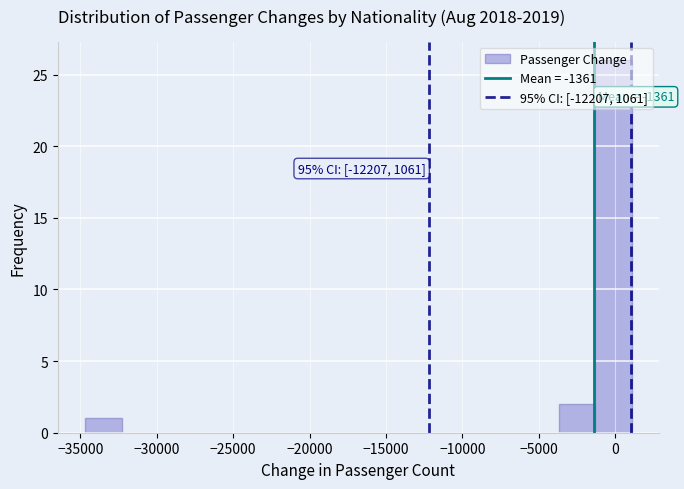

Which range on the x-axis has the tallest bar?

-1500 to 1000